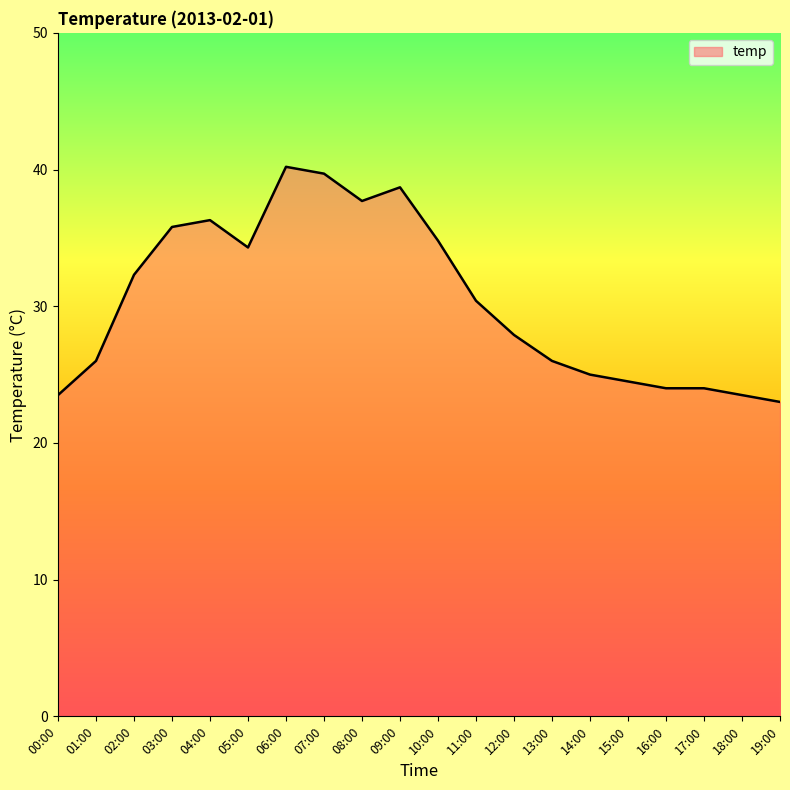

Where is the first local maximum?

04:00